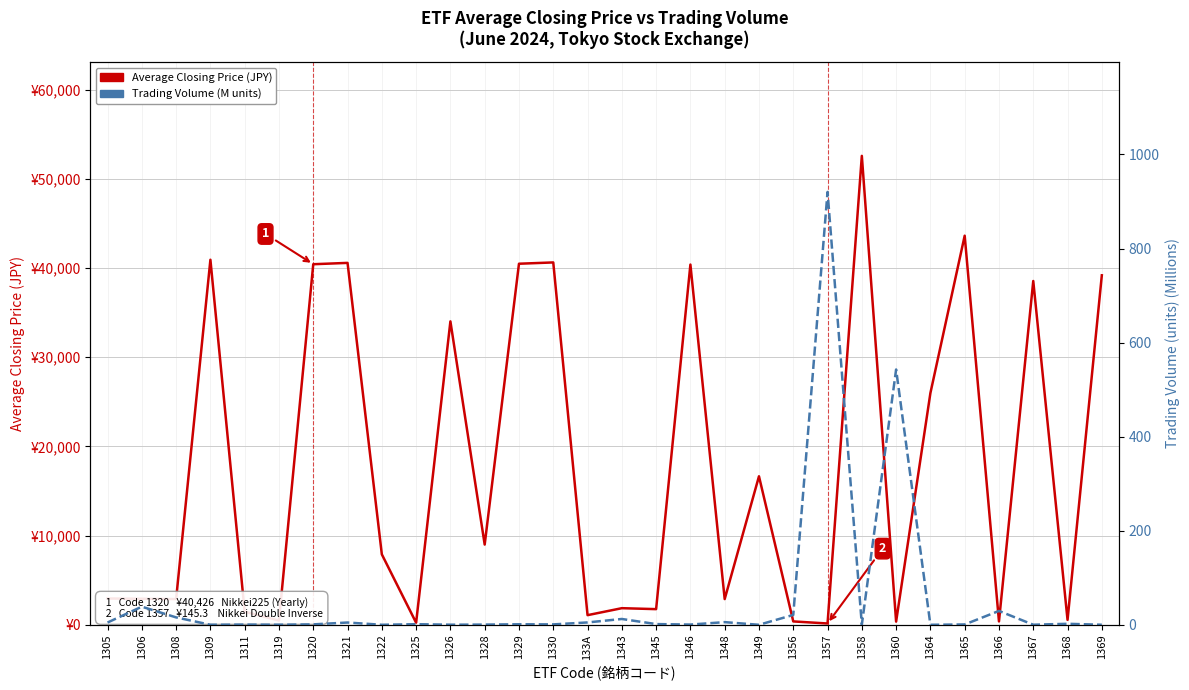

Count the number of data series in this chart.

2